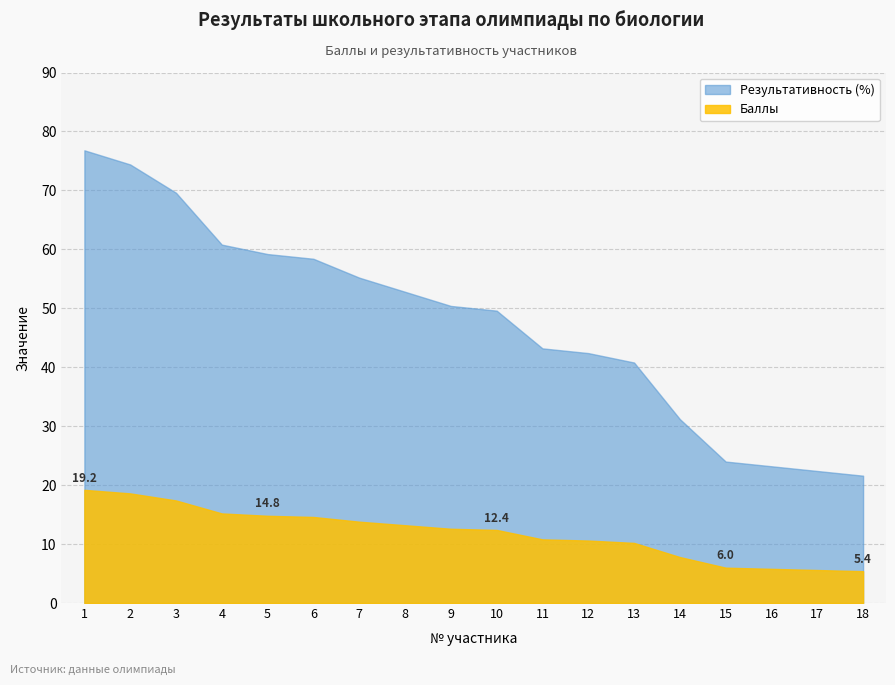

True or false: Баллы and Результативность (%) cross at least once.

False